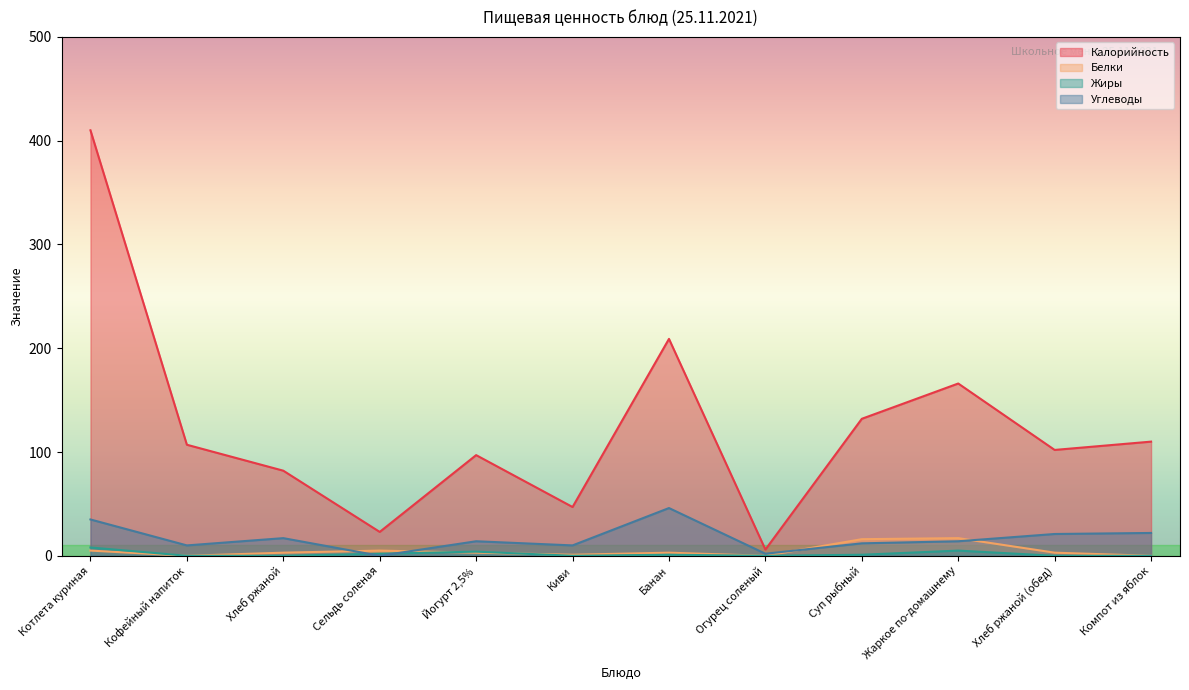

True or false: Калорийность has a value of 97 at Йогурт 2,5%.

True